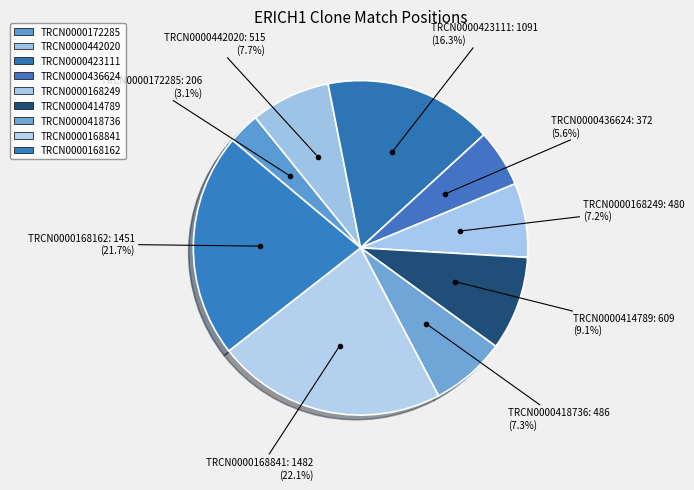

To the nearest percent, what portion does TRCN0000436624 represent?

6%